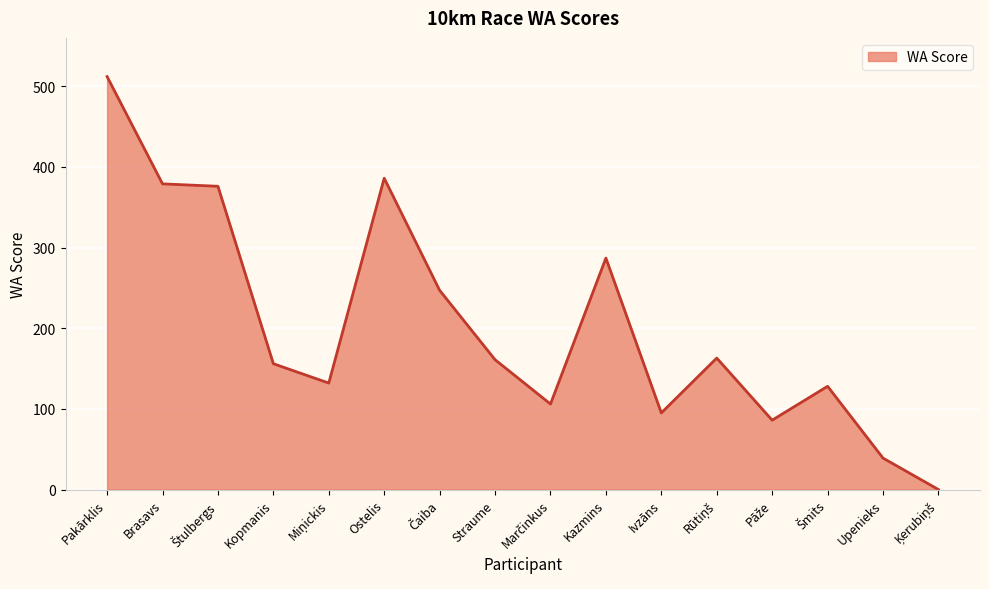

Which label corresponds to the largest value in the chart?

Pakārklis